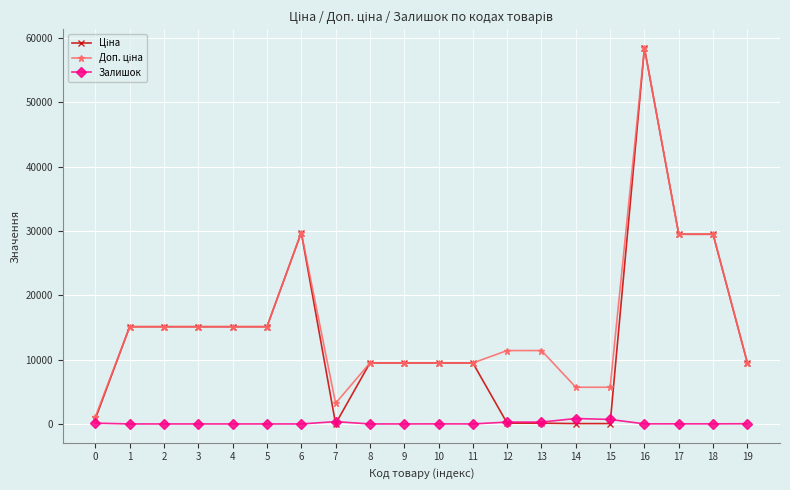

At which category is the sum across all series the highest?

16